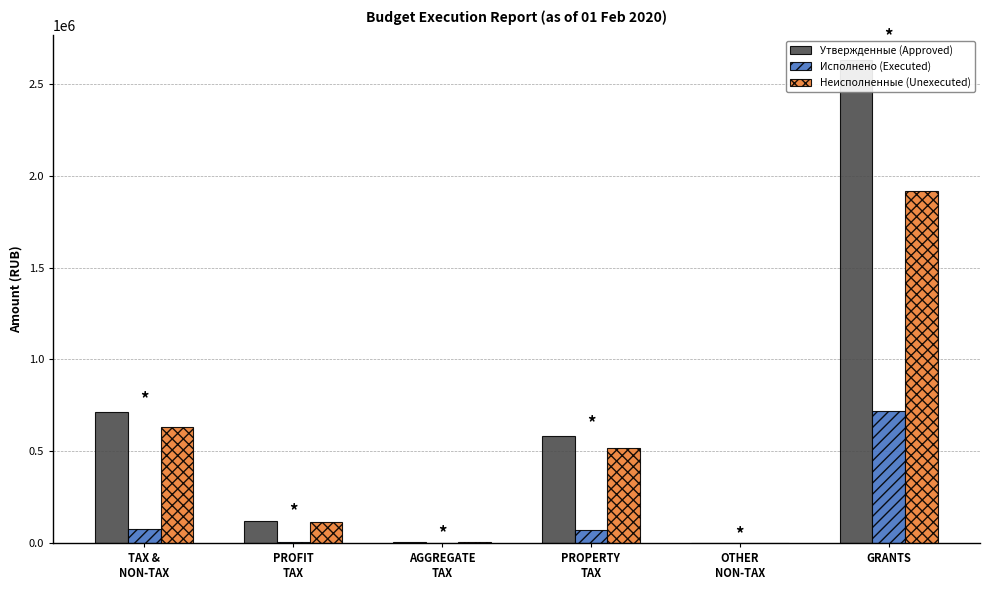

Where is Утвержденные (Approved) nearest to the value 1316540?

TAX &
NON-TAX